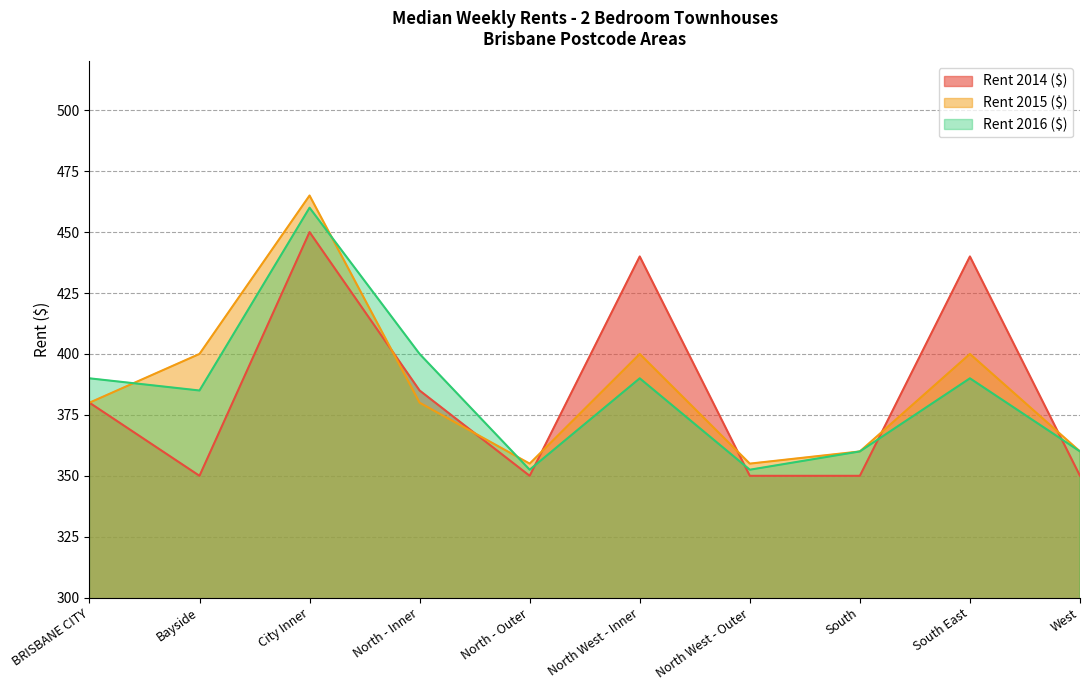

Where is the first local maximum for Rent 2016 ($)?

City Inner